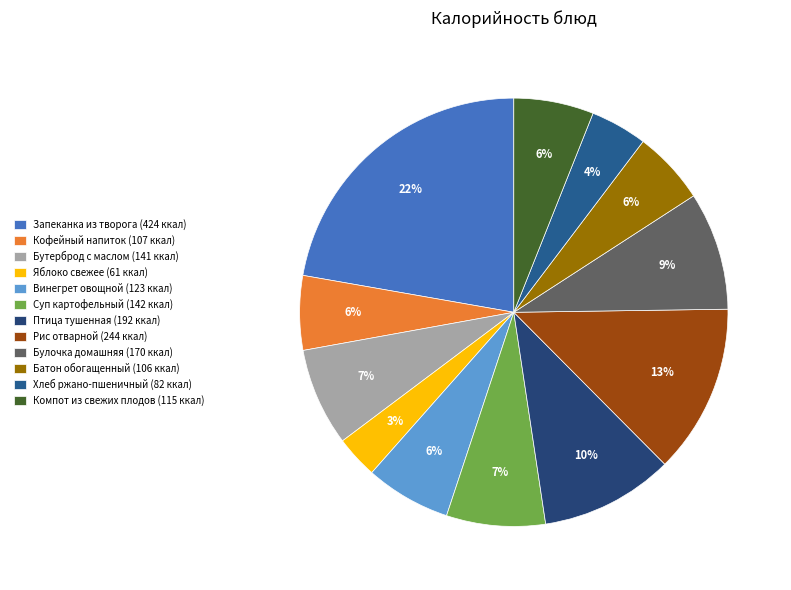

Is Запеканка из творога the majority of the pie?

No